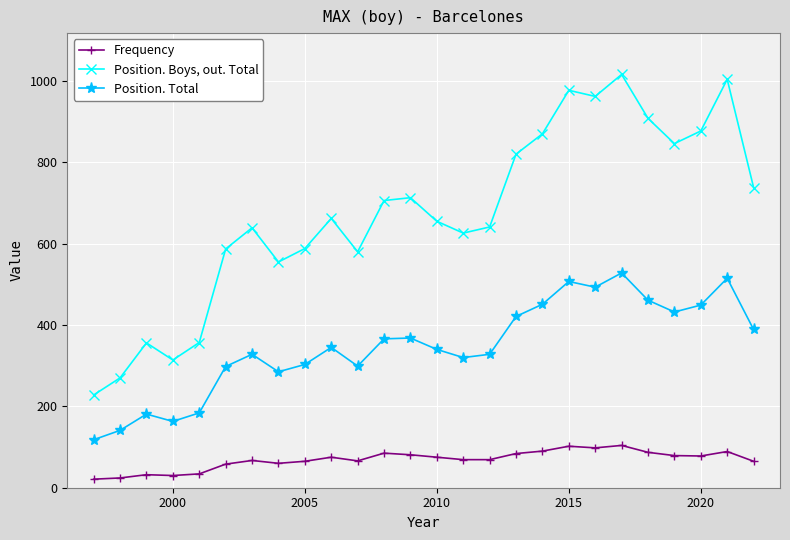

What is the difference between the maximum and minimum values in the Frequency series?

83